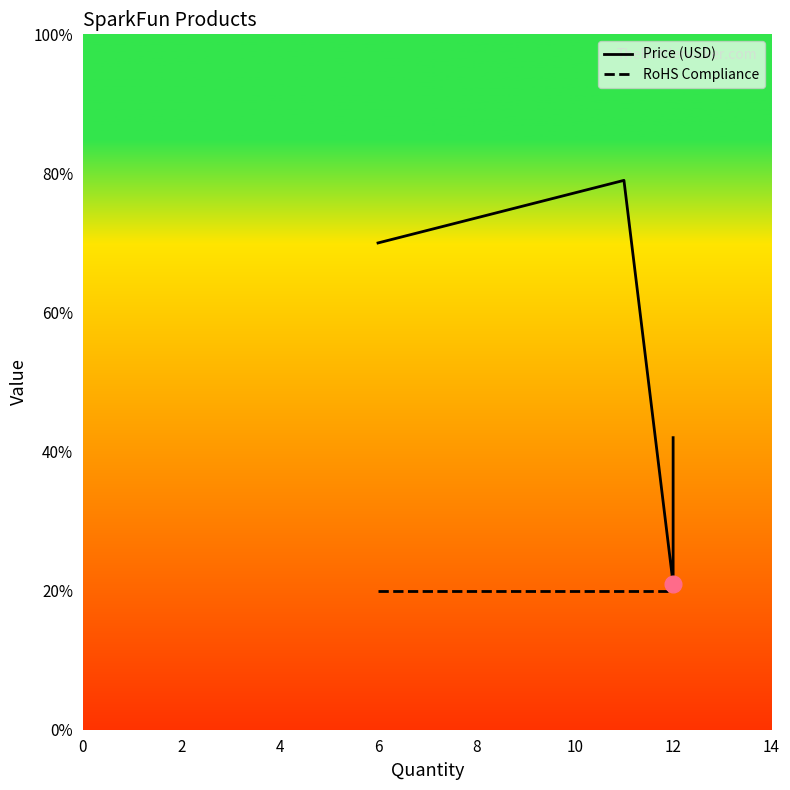

True or false: RoHS Compliance has more than 0 interior local peaks.

False